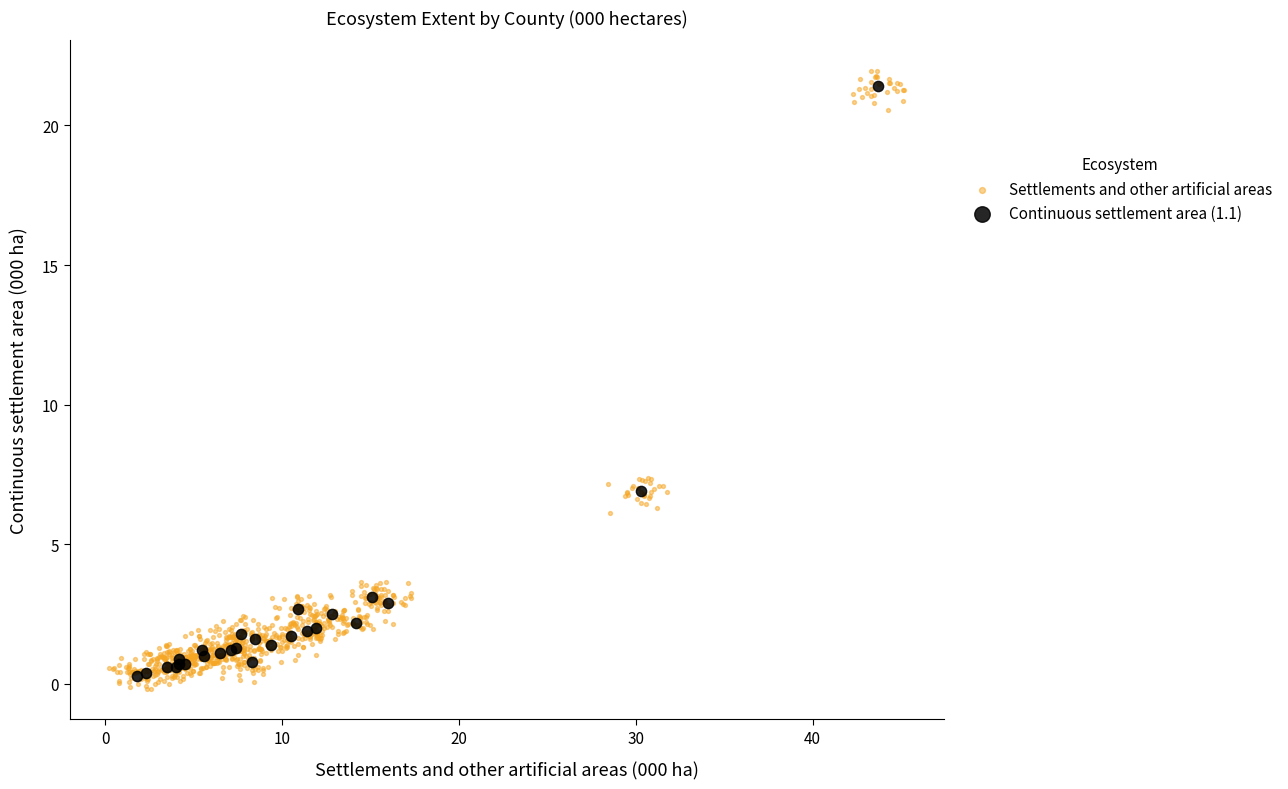

Which series has the widest spread of Y values?

Settlements and other artificial areas